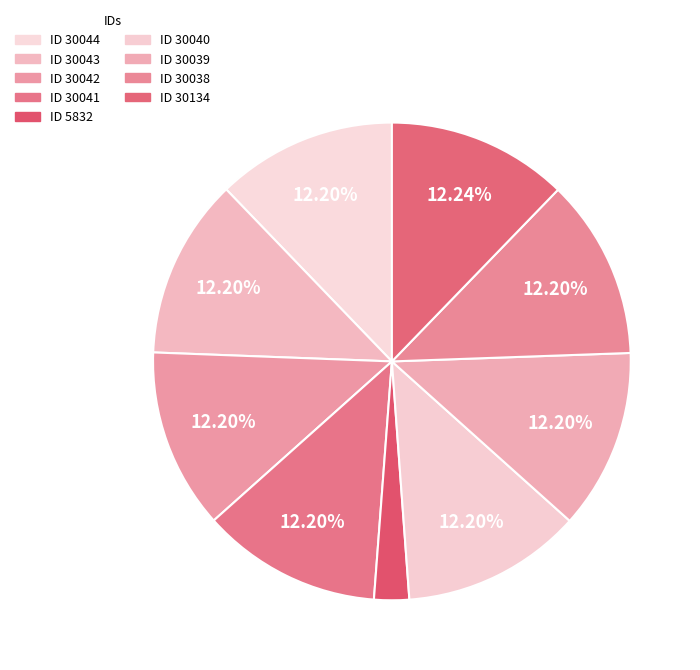

How many slices are in this pie chart?

9